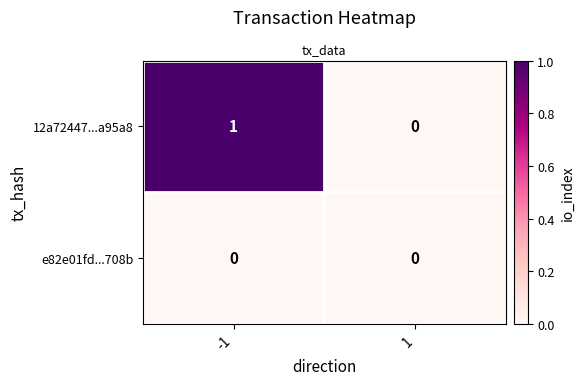

Which series has the largest total across all categories?

12a72447...a95a8